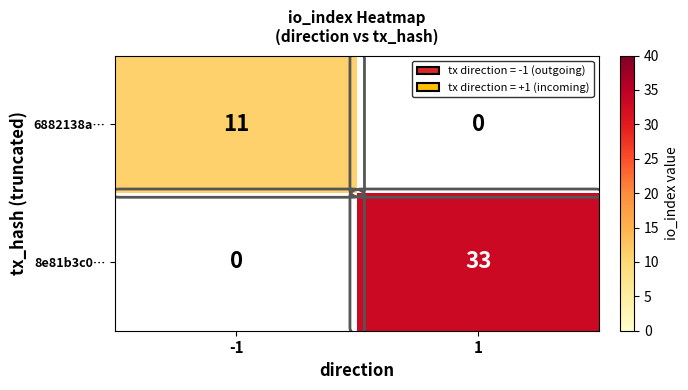

The 8e81b3c0… series shows 33 at 1. True or false?

True